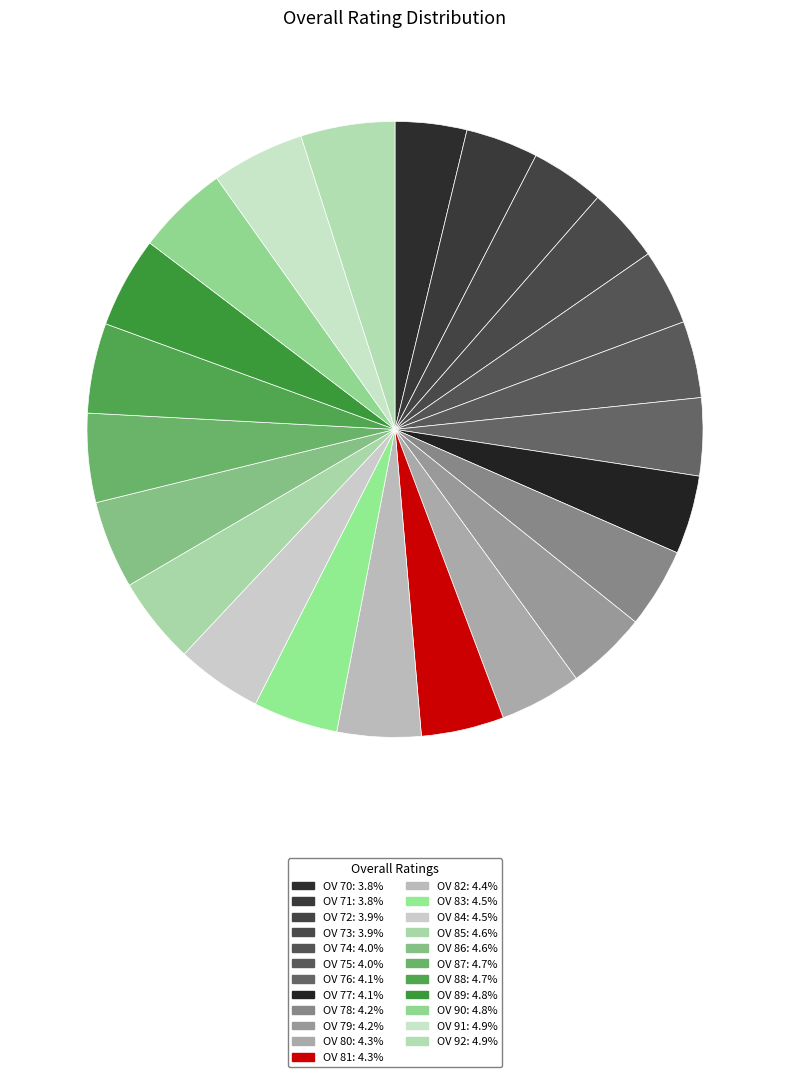

What is the total percentage of OV 73 and OV 86?

8.5%